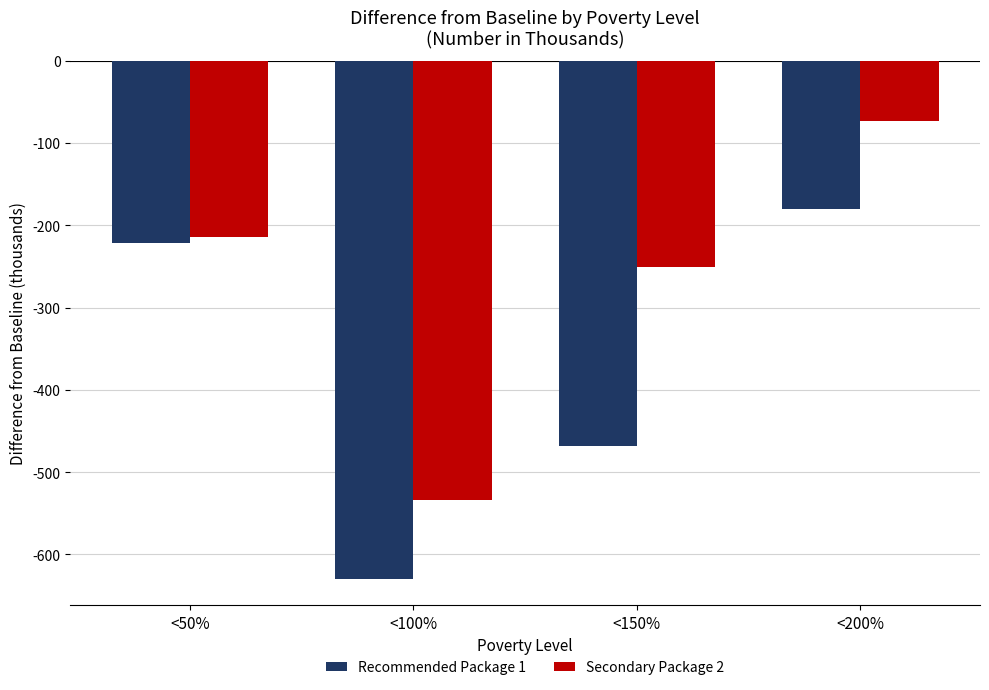

Reading left to right, extract all data points from this chart.

Recommended Package 1: <50%=-221.0	<100%=-630.2	<150%=-467.8	<200%=-180.6
Secondary Package 2: <50%=-213.6	<100%=-533.3	<150%=-250.5	<200%=-73.6